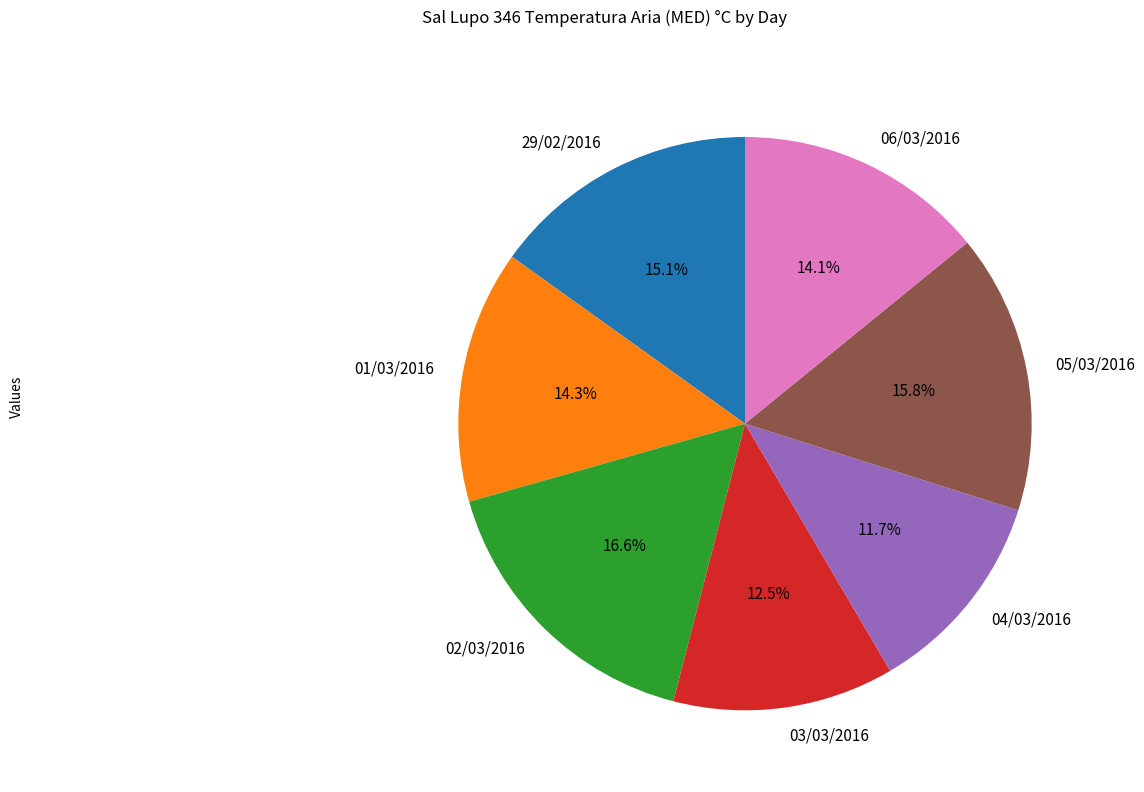

Does any single category account for the majority?

No